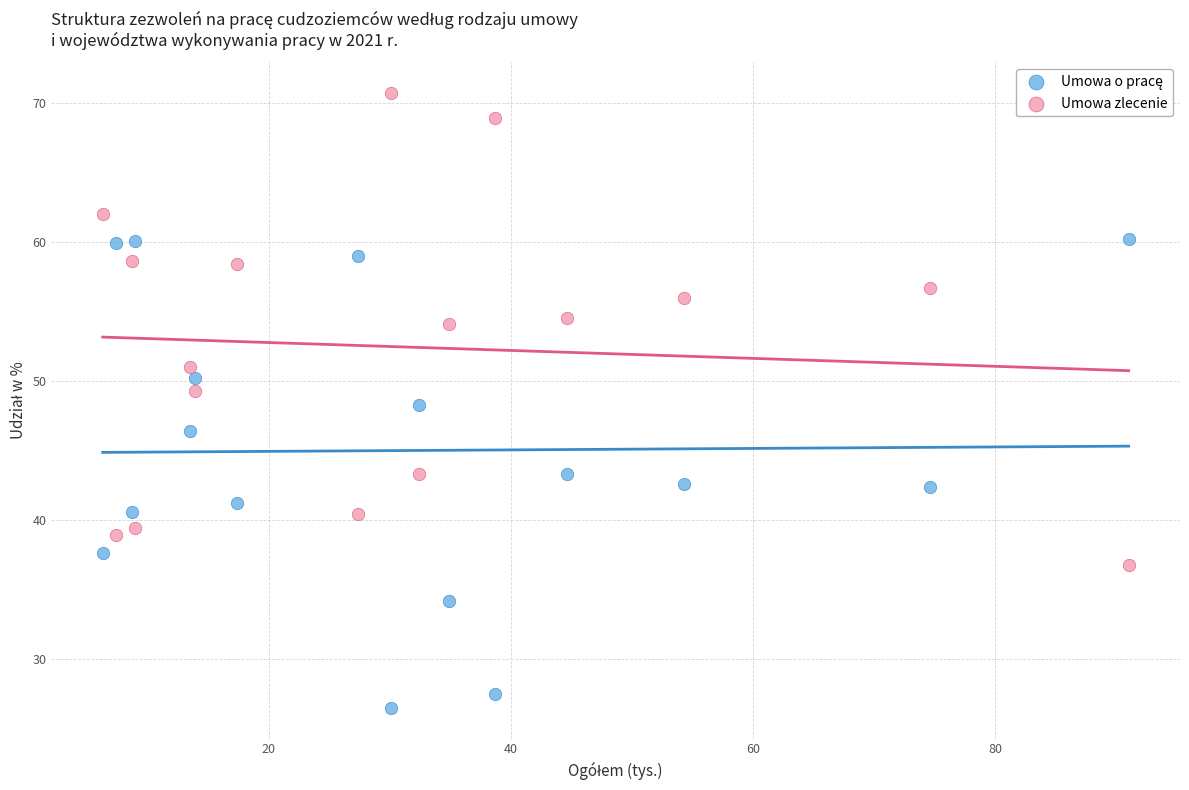

Across all data points, what is the range of Y values (max minus min)?

44.2